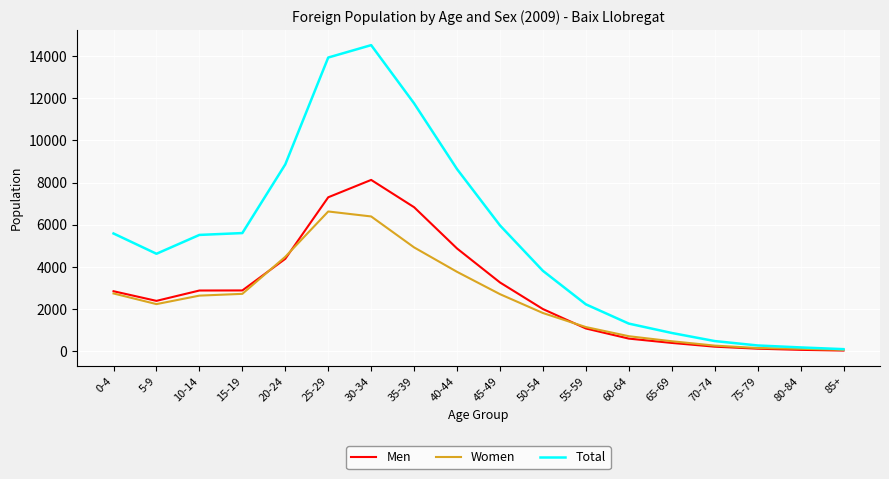

What is the difference between the Total values at 80-84 and 30-34?

14337